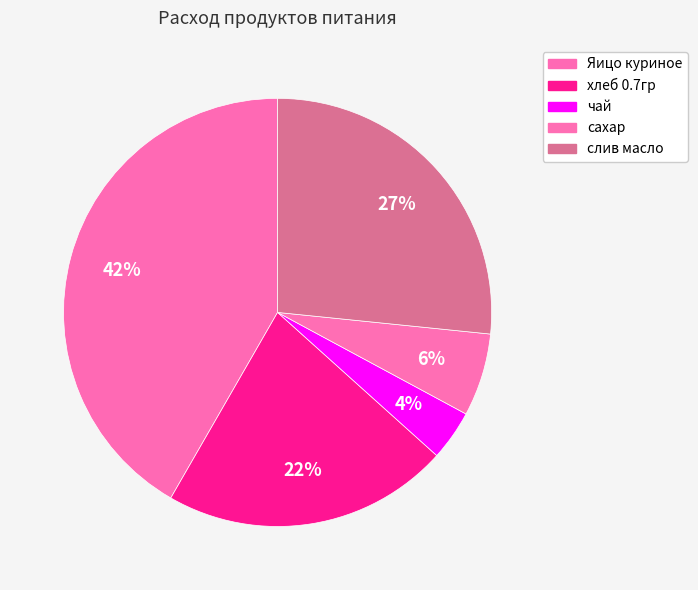

How many slices are in this pie chart?

5